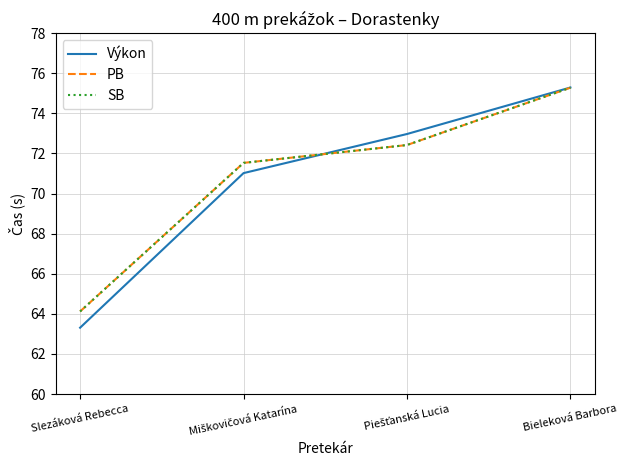

True or false: SB and PB intersect in this chart.

False